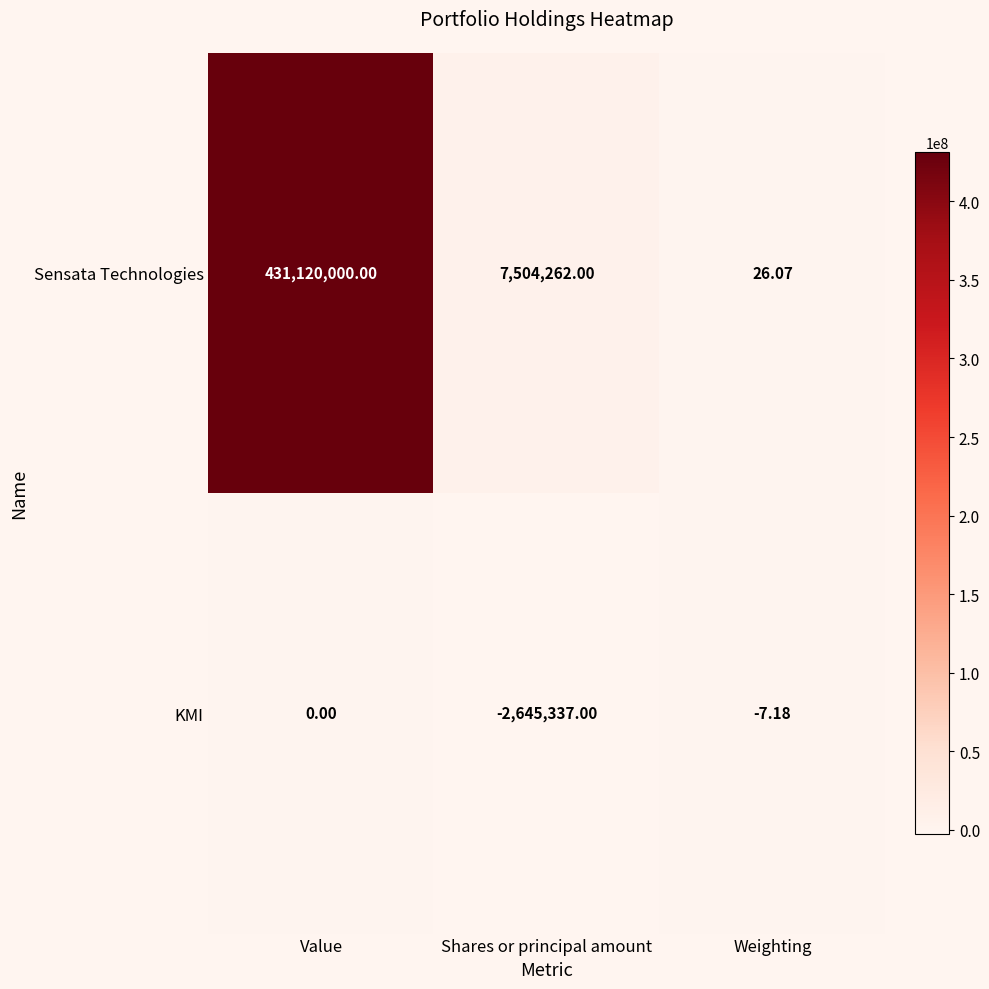

Which category has the highest value across all series?

Value